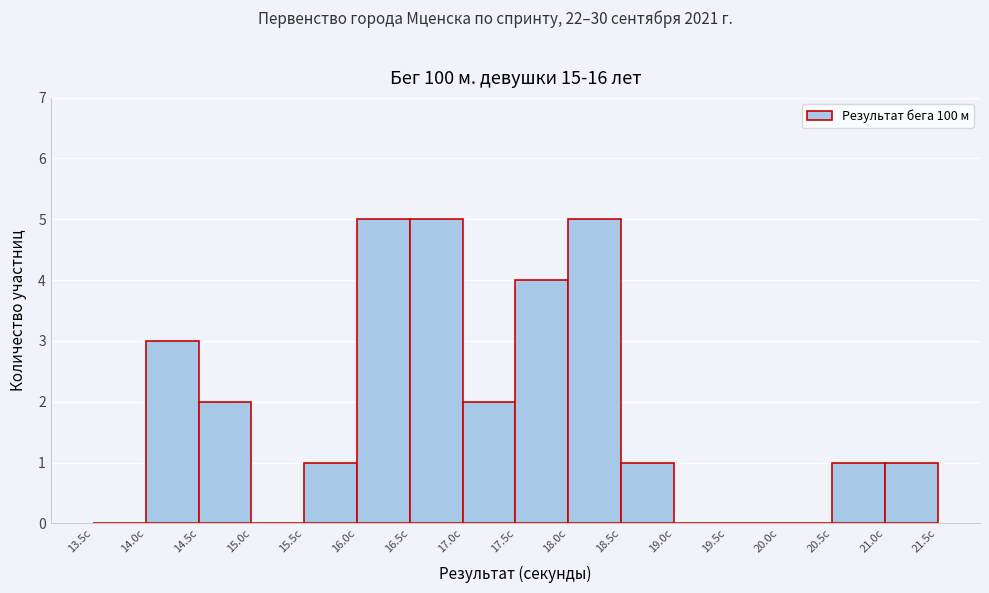

Reading left to right, list every bar in this chart as the range it spans on the x-axis followed by its height. The values are not printed on the chart, so give them approximately, as read against the axis.

13.5 to 14.0: 0
14.0 to 14.5: 3
14.5 to 15.0: 2
15.0 to 15.5: 0
15.5 to 16.0: 1
16.0 to 16.5: 5
16.5 to 17.0: 5
17.0 to 17.5: 2
17.5 to 18.0: 4
18.0 to 18.5: 5
18.5 to 19.0: 1
19.0 to 19.5: 0
19.5 to 20.0: 0
20.0 to 20.5: 0
20.5 to 21.0: 1
21.0 to 21.5: 1